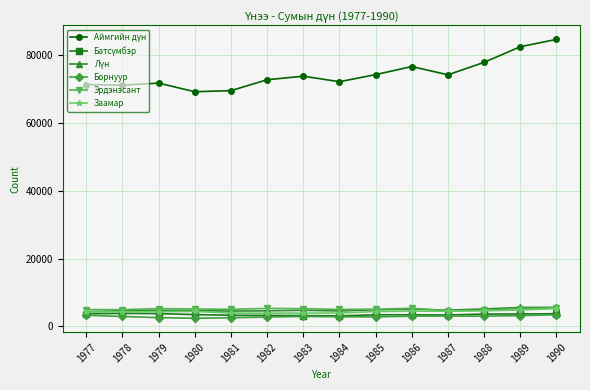

At how many categories does at least one series exceed 40640?

14